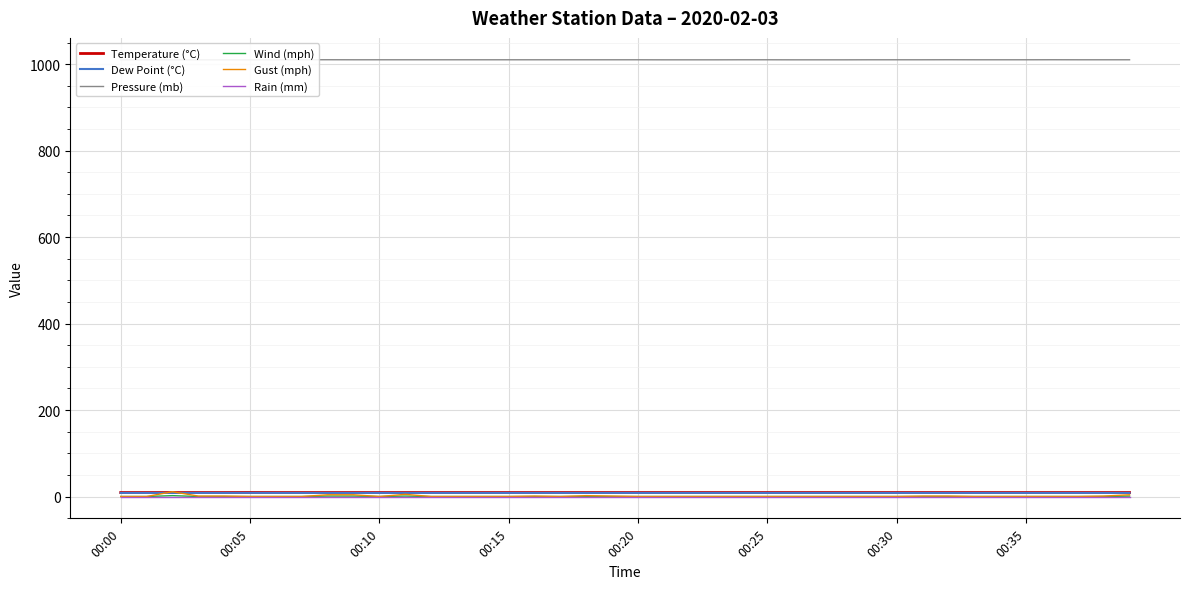

What are all the series names shown in the legend?

Temperature (°C), Dew Point (°C), Pressure (mb), Wind (mph), Gust (mph), Rain (mm)